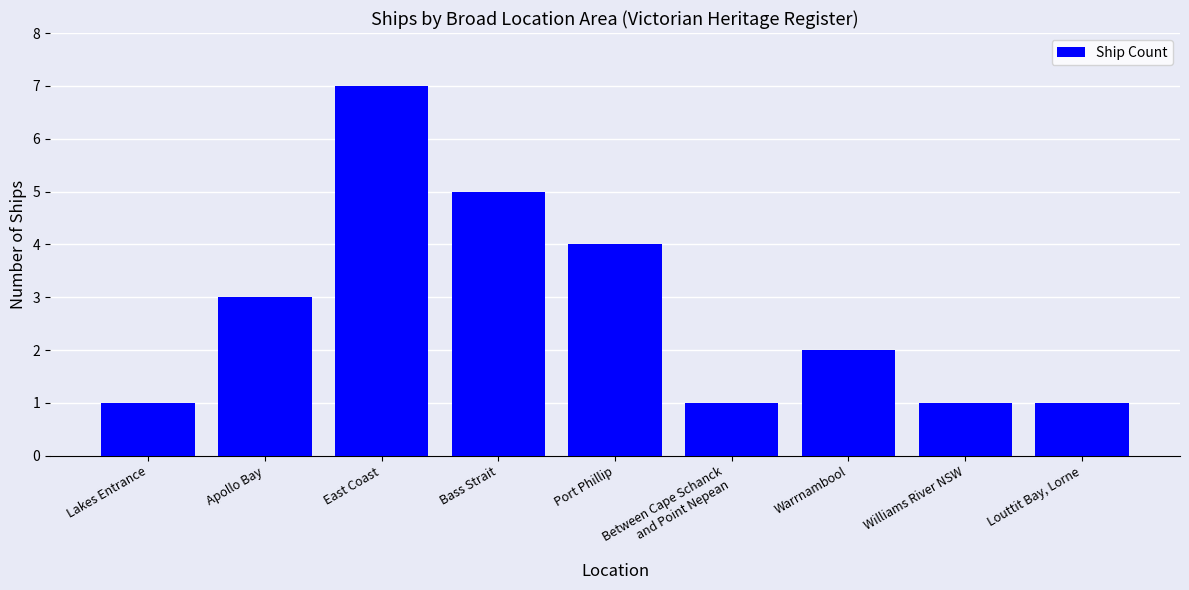

What is the sum of the values at Lakes Entrance and East Coast?

8